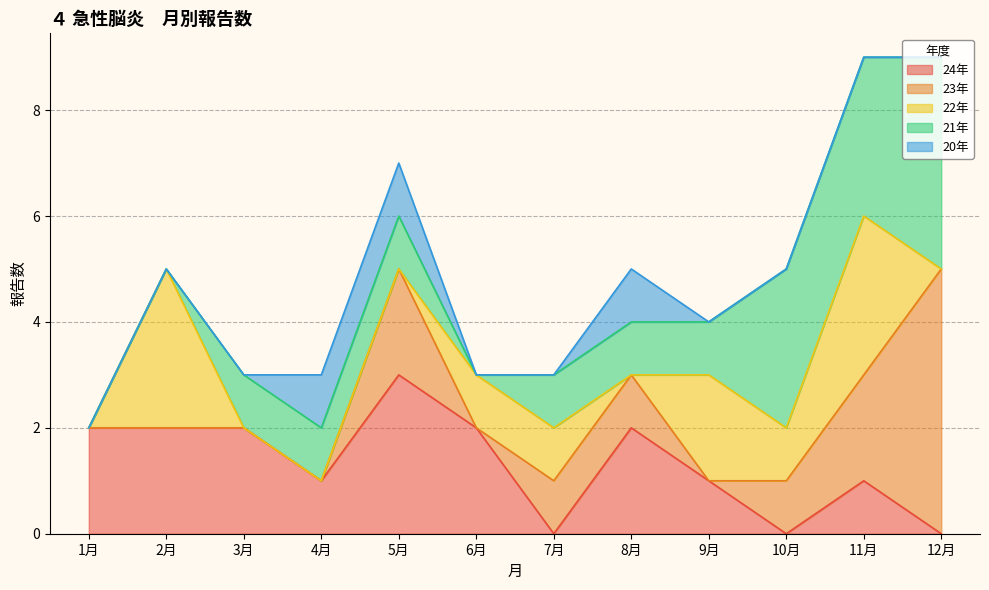

The 21年 series shows -3 at 6月. True or false?

False